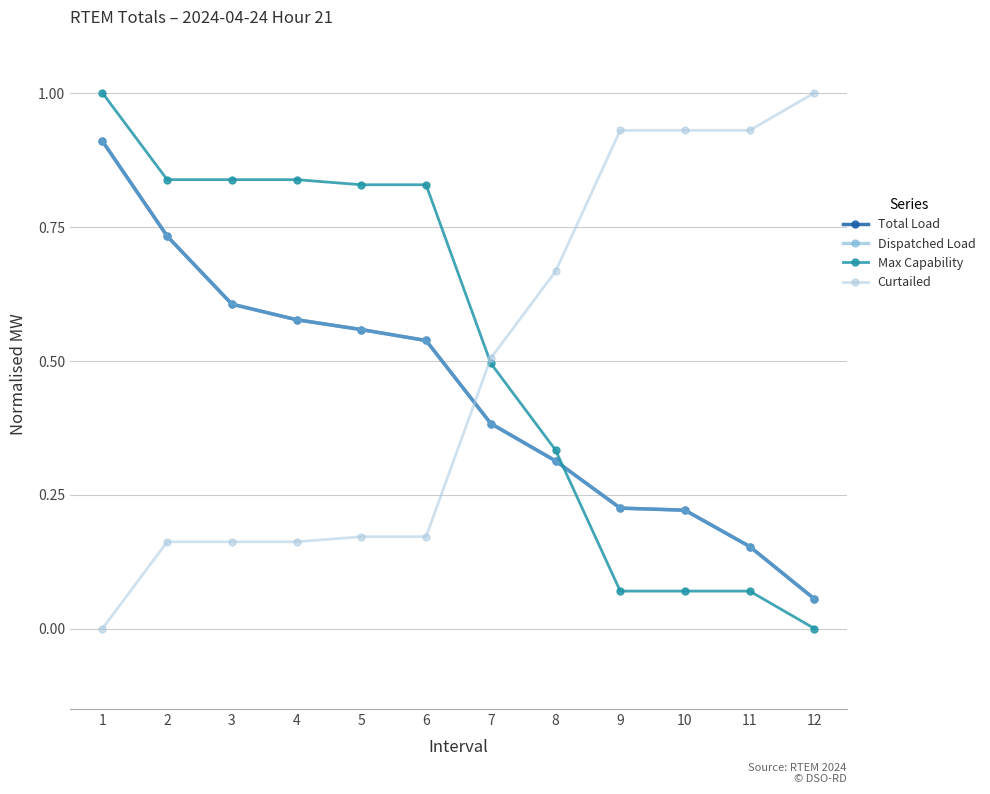

Does the chart have visible grid lines?

Yes